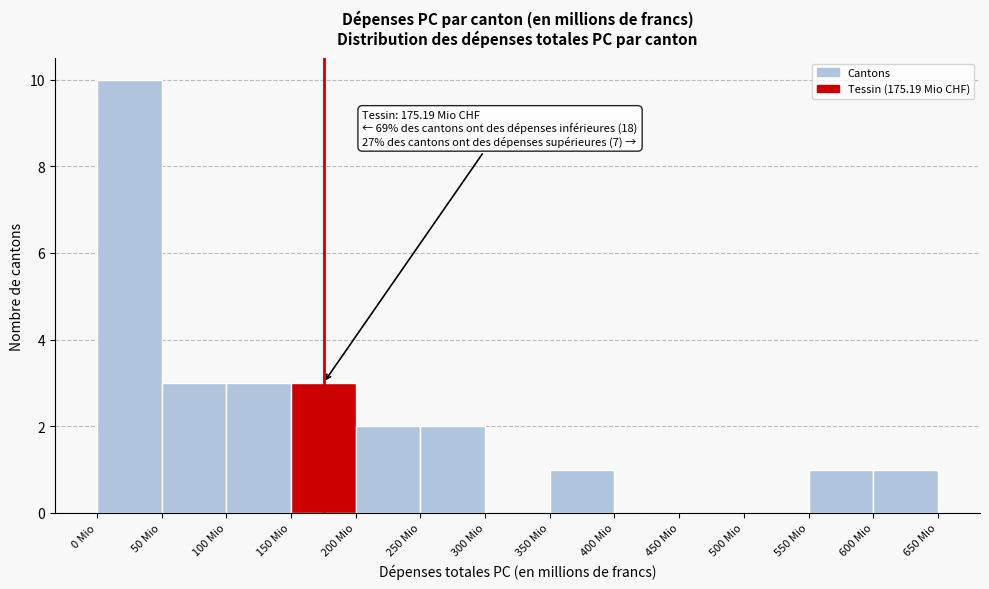

Over which range of the x-axis is the bar tallest?

0 to 50